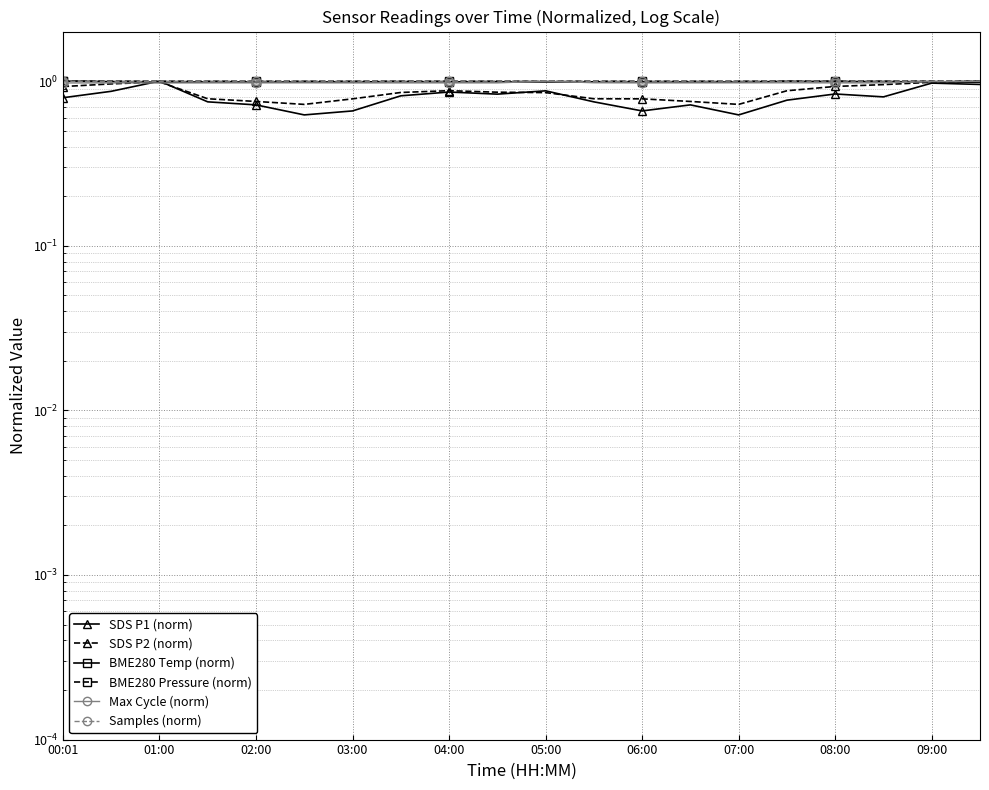

Reading left to right, transcribe all the data shown in this chart.

SDS P1 (norm): 0.8	0.9	1.0	0.7	0.7	0.6	0.7	0.8	0.9	0.8	0.9	0.7	0.7	0.7	0.6	0.8	0.8	0.8	1.0	1.0
SDS P2 (norm): 0.9	1.0	1.0	0.8	0.8	0.7	0.8	0.9	0.9	0.9	0.9	0.8	0.8	0.8	0.7	0.9	0.9	1.0	1.0	1.0
BME280 Temp (norm): 1.0	1.0	1.0	1.0	1.0	1.0	1.0	1.0	1.0	1.0	1.0	1.0	1.0	1.0	1.0	1.0	1.0	1.0	1.0	1.0
BME280 Pressure (norm): 1.0	1.0	1.0	1.0	1.0	1.0	1.0	1.0	1.0	1.0	1.0	1.0	1.0	1.0	1.0	1.0	1.0	1.0	1.0	1.0
Max Cycle (norm): 1.0	1.0	1.0	1.0	1.0	1.0	1.0	1.0	1.0	1.0	1.0	1.0	1.0	1.0	1.0	1.0	1.0	1.0	1.0	1.0
Samples (norm): 1.0	1.0	1.0	1.0	1.0	1.0	1.0	1.0	1.0	1.0	1.0	1.0	1.0	1.0	1.0	1.0	1.0	1.0	1.0	1.0